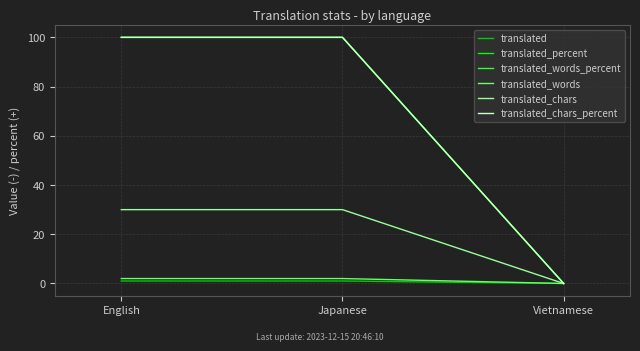

What is the label of the 2nd point from the right?

Japanese